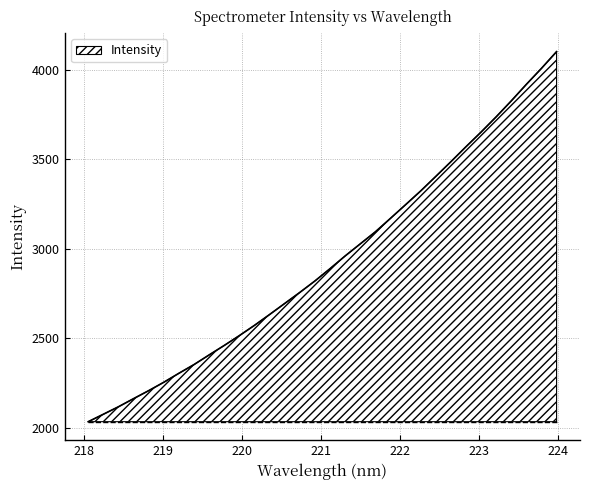

How many lines are shown in the chart?

1